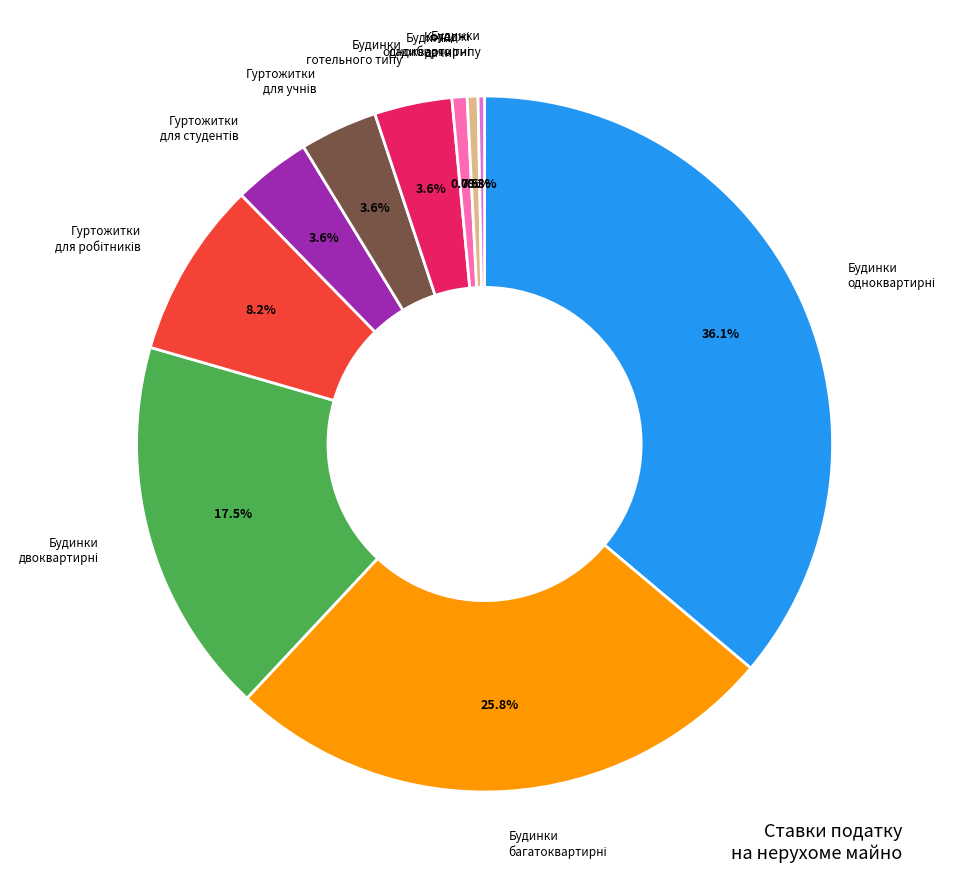

Is there any slice that represents more than half of the pie?

No